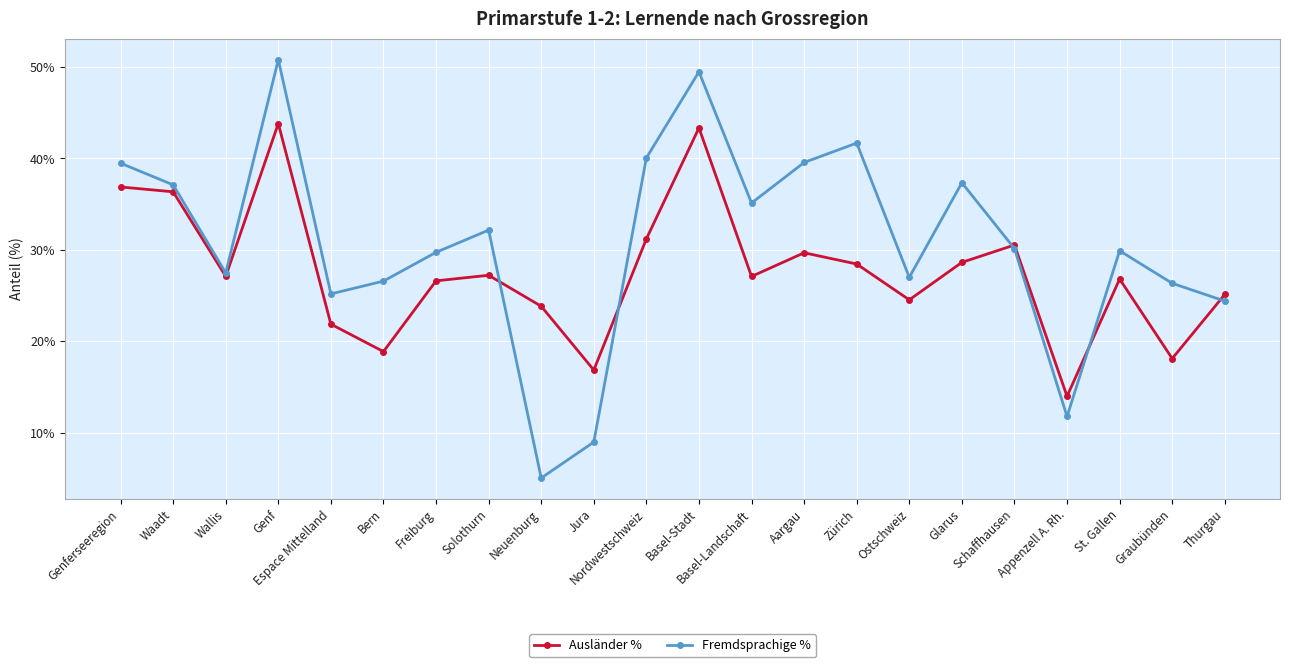

Rank the series by their average value, from lowest to highest.

Ausländer %, Fremdsprachige %